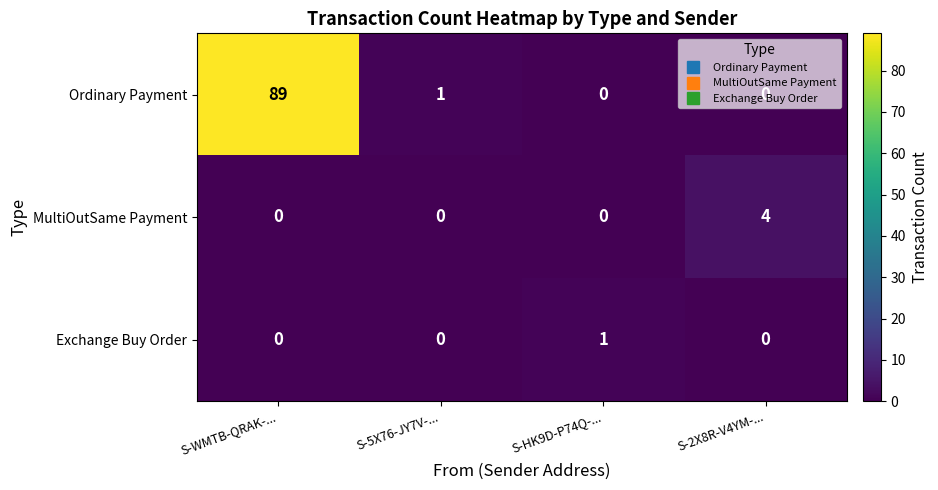

Count the MultiOutSame Payment values in the range 0 to 4.

4